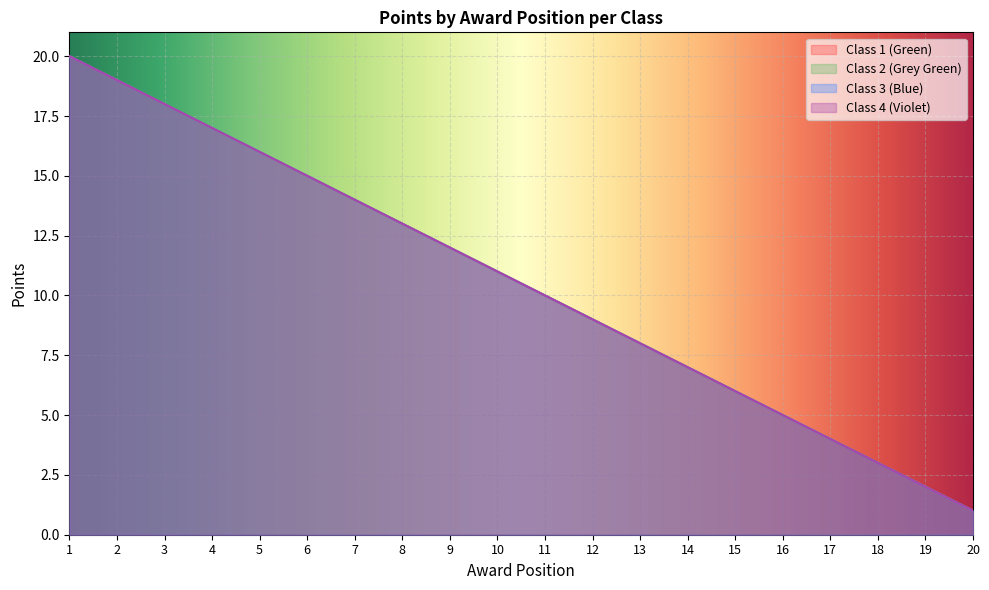

True or false: Class 3 (Blue) and Class 1 (Green) cross at least once.

False